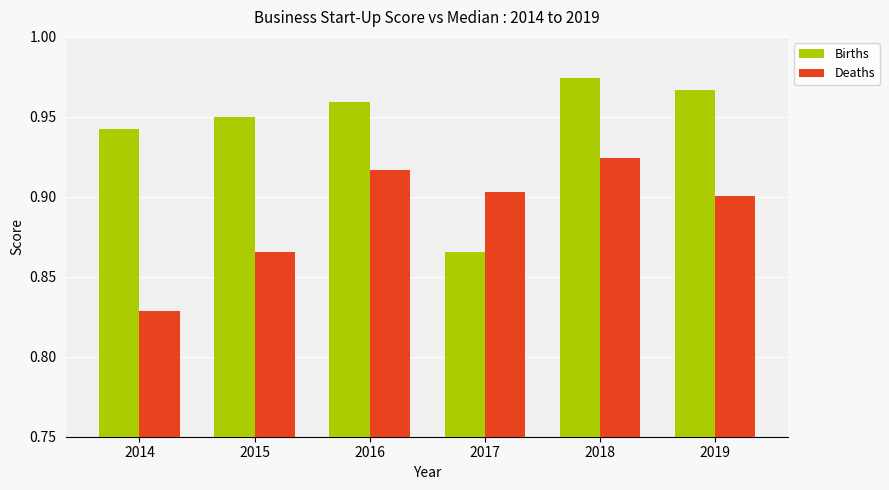

The Births series shows 0.9 at 2014. True or false?

True